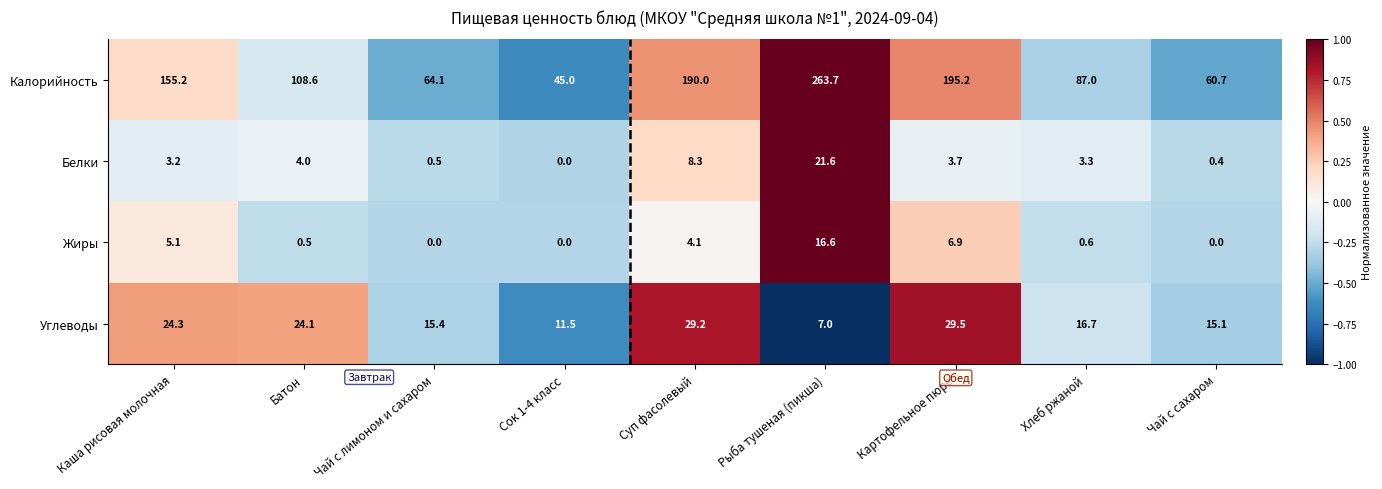

What is the minimum value for Калорийность?

45.0